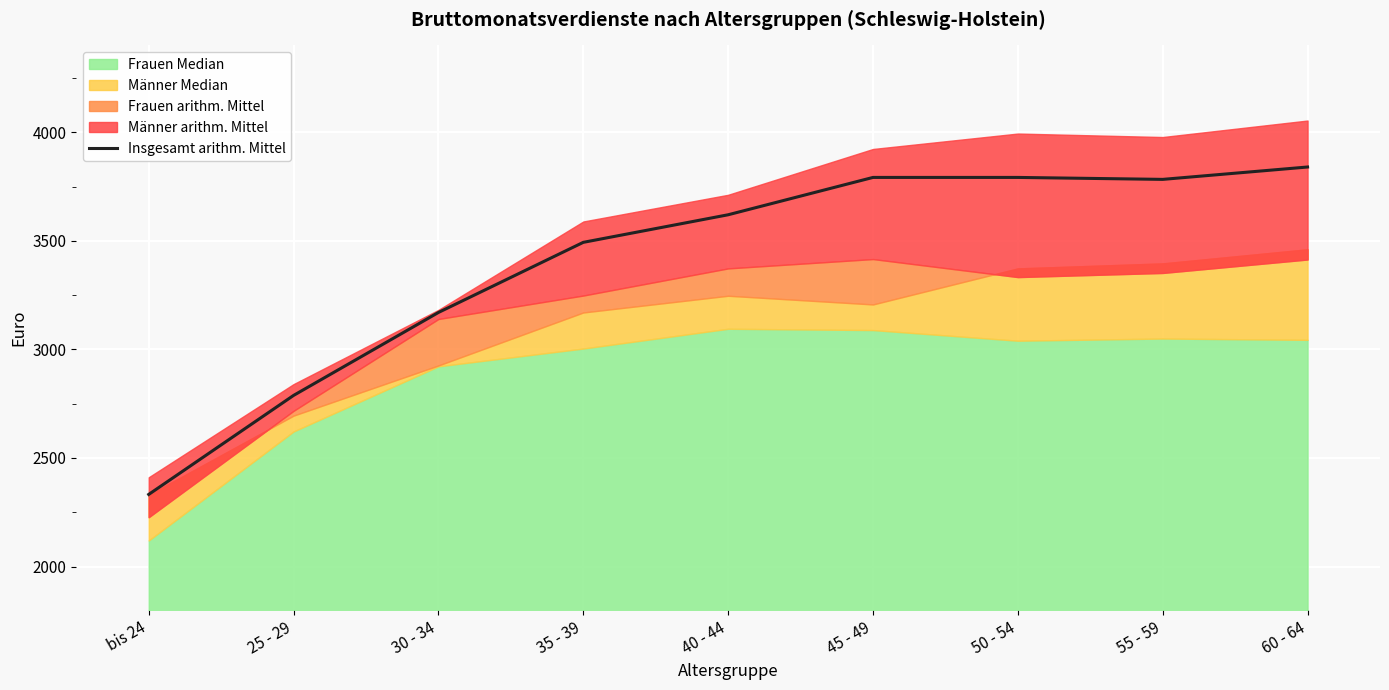

What is the lowest value of the Insgesamt arithm. Mittel series?

2332